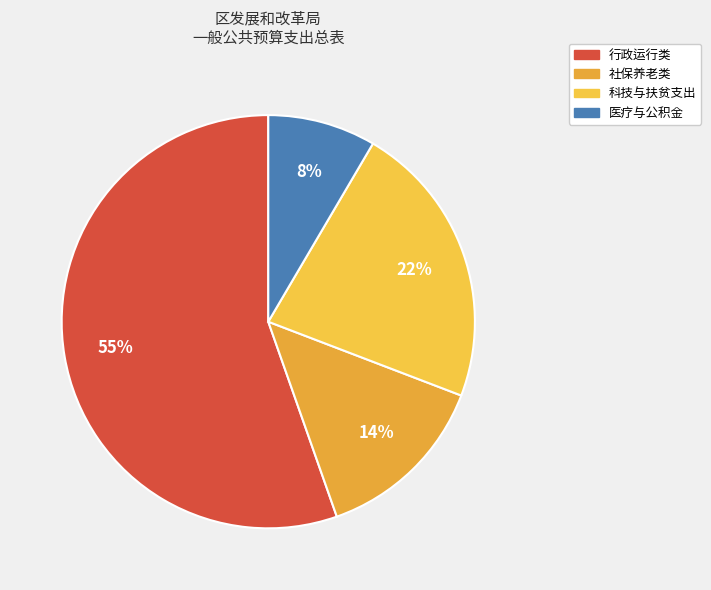

Which slice is the largest?

行政运行类